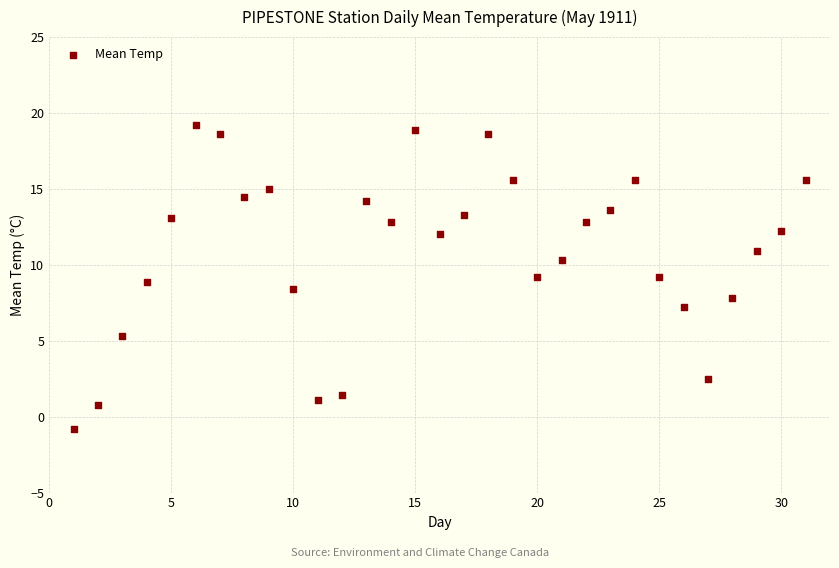

What is the range of X values (max minus min)?

30.0